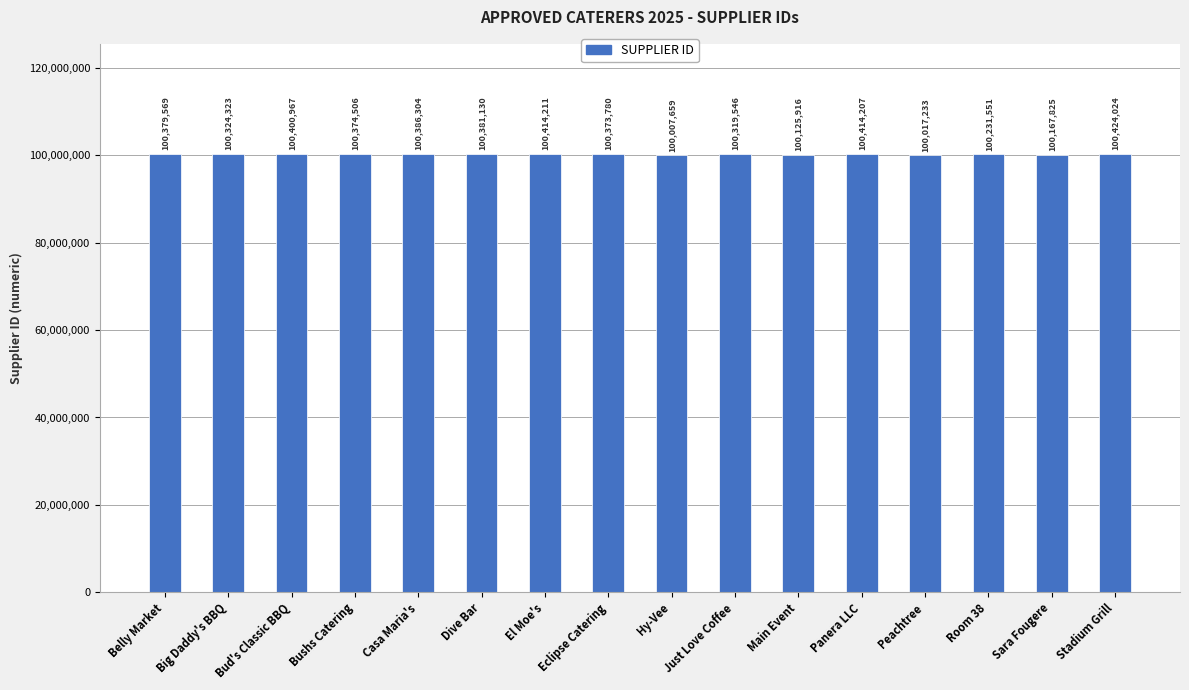

What is the maximum value shown in the chart?

100424024